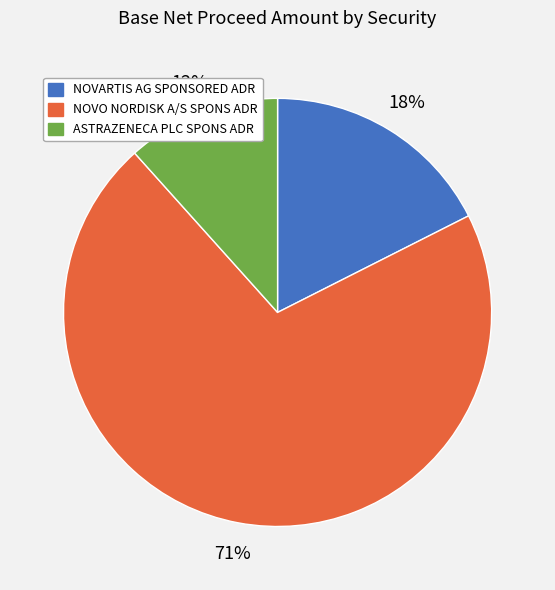

To the nearest percent, what is the combined percentage of NOVARTIS AG SPONSORED ADR and NOVO NORDISK A/S SPONS ADR?

88%